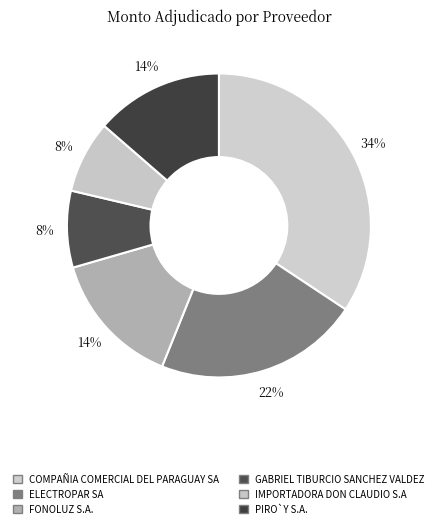

Does FONOLUZ S.A. account for over 50% of the chart?

No